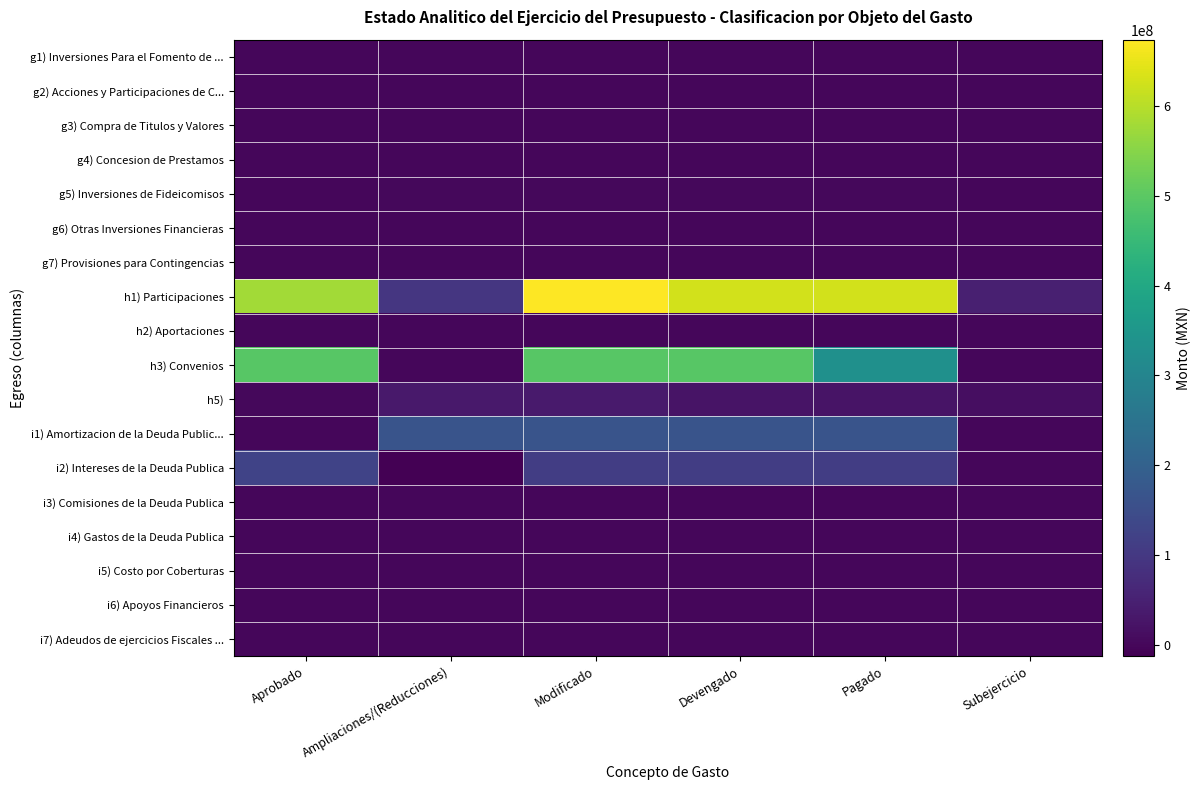

At which category does the chart reach its peak across all series?

Modificado